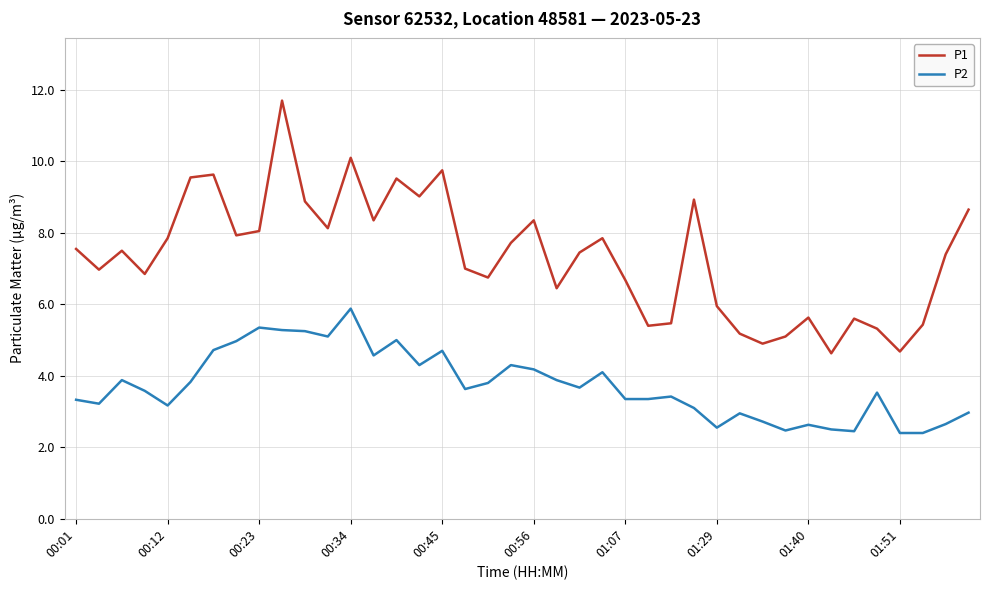

Rank the series by their maximum value, from highest to lowest.

P1, P2